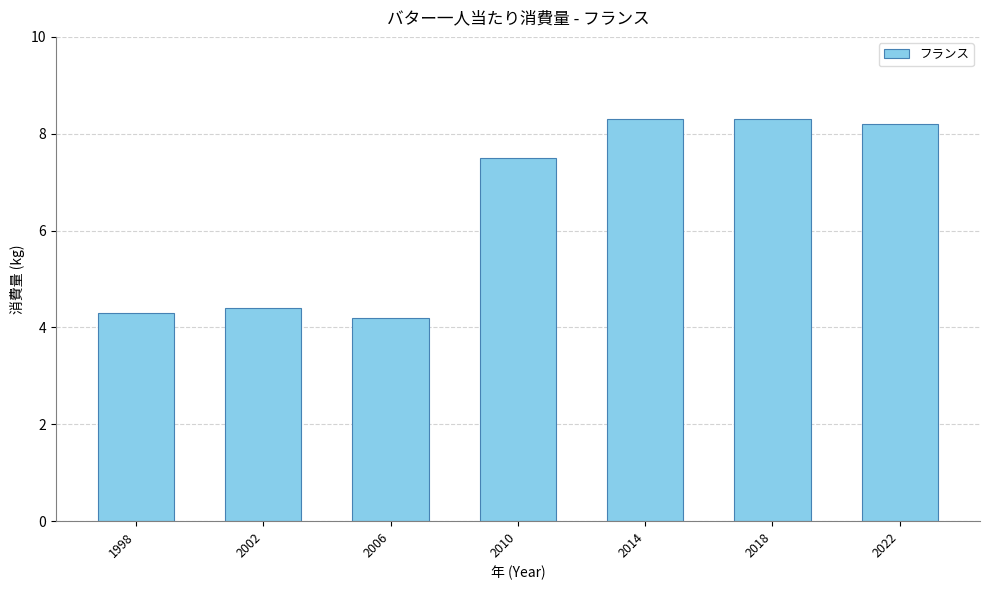

Reading left to right, extract all data points from this chart.

1998=4.3	2002=4.4	2006=4.2	2010=7.5	2014=8.3	2018=8.3	2022=8.2